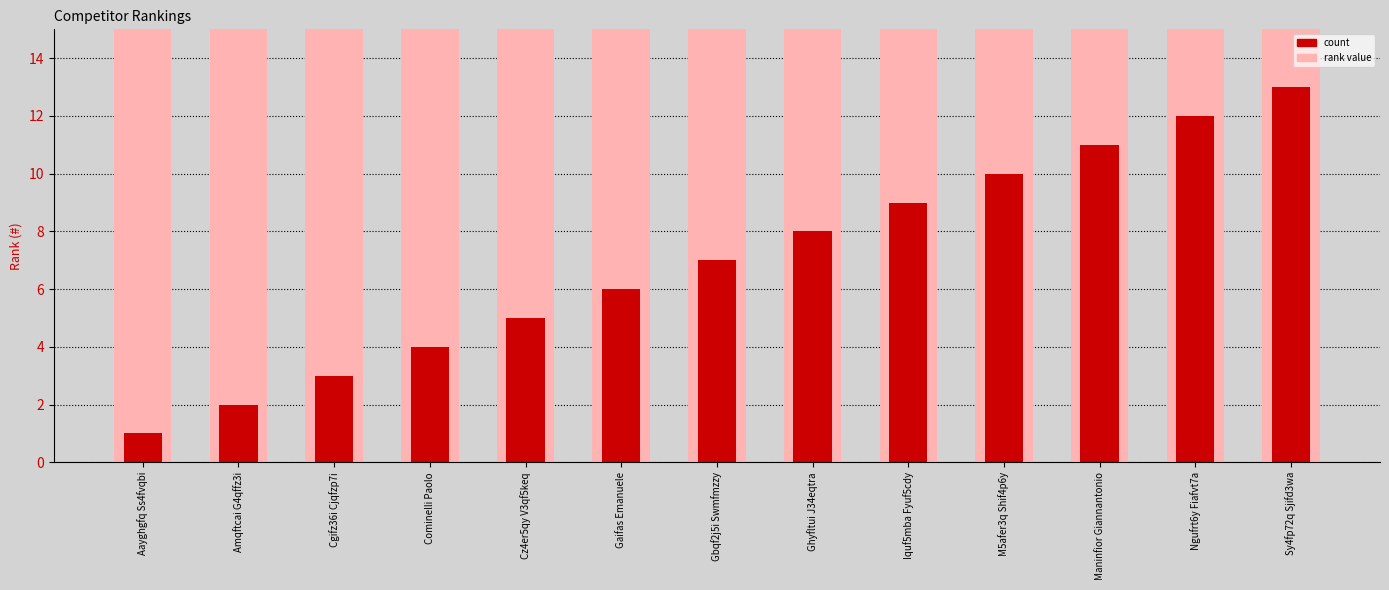

At which label is the value closest to 7?

Gbqf2j5i Swmfmzzy